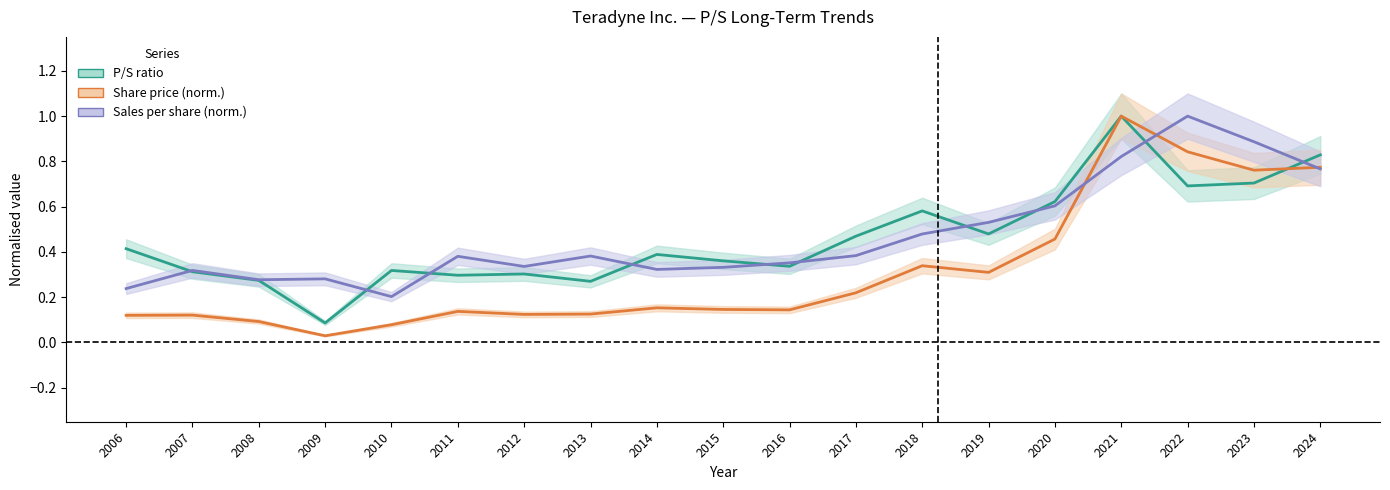

Rank the categories by Sales per share (norm.) value from highest to lowest.

2022, 2023, 2021, 2024, 2020, 2019, 2018, 2017, 2013, 2011, 2016, 2012, 2015, 2014, 2007, 2009, 2008, 2006, 2010